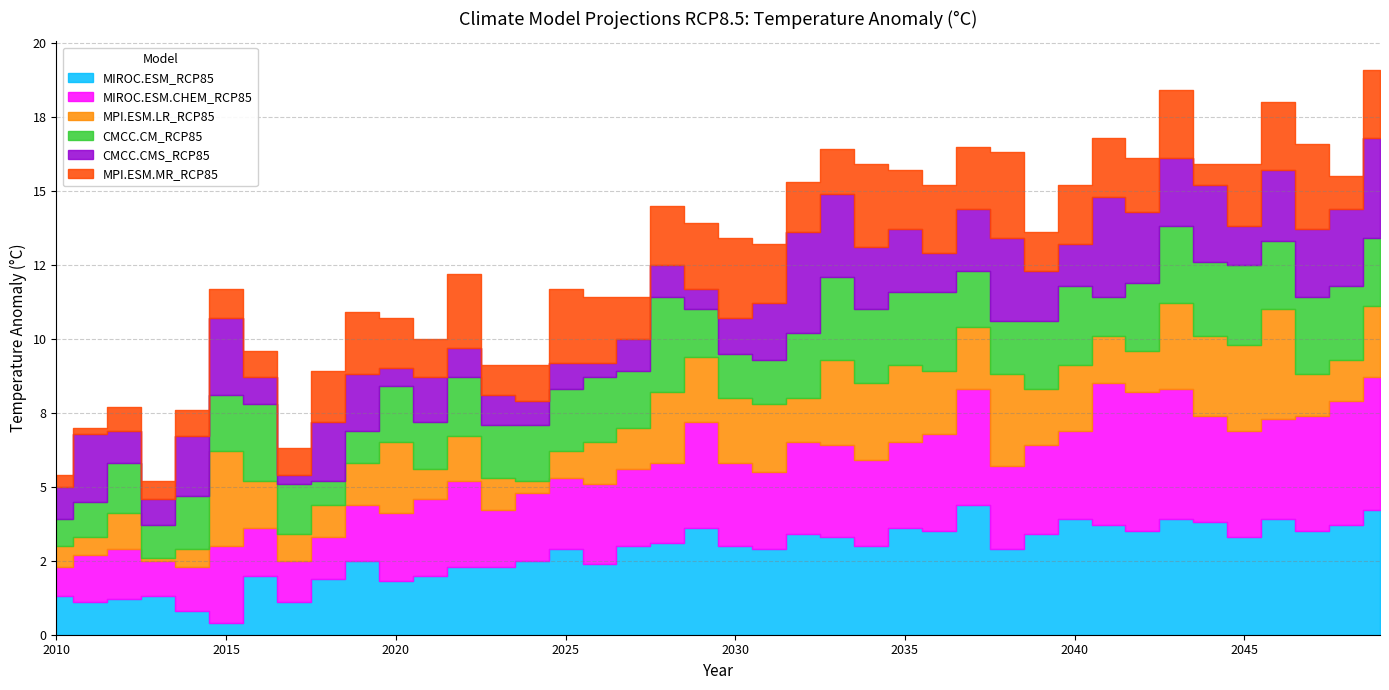

Rank the categories by MIROC.ESM_RCP85 value from highest to lowest.

2037, 2049, 2040, 2043, 2046, 2044, 2041, 2048, 2029, 2035, 2036, 2042, 2047, 2032, 2039, 2033, 2045, 2028, 2027, 2030, 2034, 2025, 2031, 2038, 2019, 2024, 2026, 2022, 2023, 2016, 2021, 2018, 2020, 2010, 2013, 2012, 2011, 2017, 2014, 2015